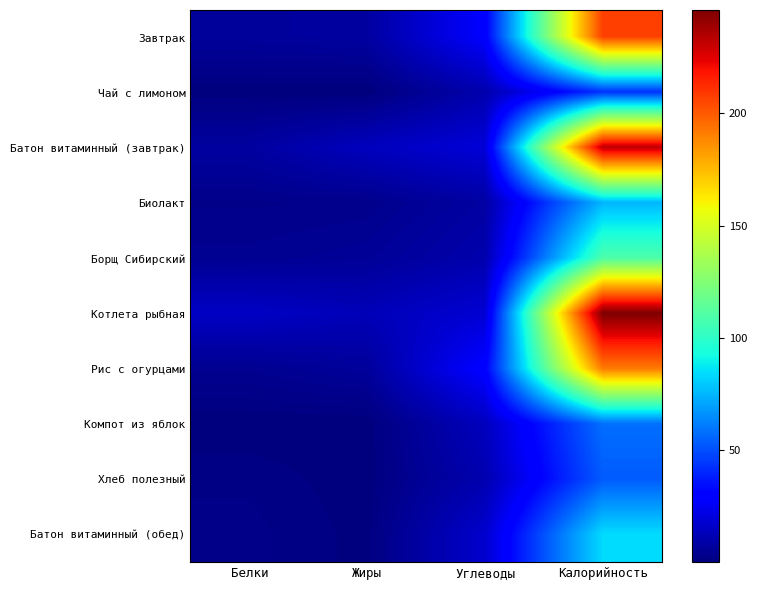

Reading left to right, what are all the values shown in this chart?

Завтрак: Белки=6.4	Жиры=7.6	Углеводы=28.3	Калорийность=207.0
Чай с лимоном: Белки=0.3	Жиры=0.1	Углеводы=10.3	Калорийность=43.0
Батон витаминный (завтрак): Белки=7.4	Жиры=13.8	Углеводы=19.5	Калорийность=232.0
Биолакт: Белки=2.8	Жиры=3.2	Углеводы=8.0	Калорийность=75.0
Борщ Сибирский: Белки=4.3	Жиры=5.6	Углеводы=10.2	Калорийность=109.0
Котлета рыбная: Белки=15.3	Жиры=12.5	Углеводы=18.4	Калорийность=246.0
Рис с огурцами: Белки=4.1	Жиры=6.4	Углеводы=29.8	Калорийность=192.0
Компот из яблок: Белки=0.2	Жиры=0.2	Углеводы=13.9	Калорийность=58.0
Хлеб полезный: Белки=1.8	Жиры=0.3	Углеводы=10.8	Калорийность=53.0
Батон витаминный (обед): Белки=2.4	Жиры=0.6	Углеводы=17.1	Калорийность=84.0